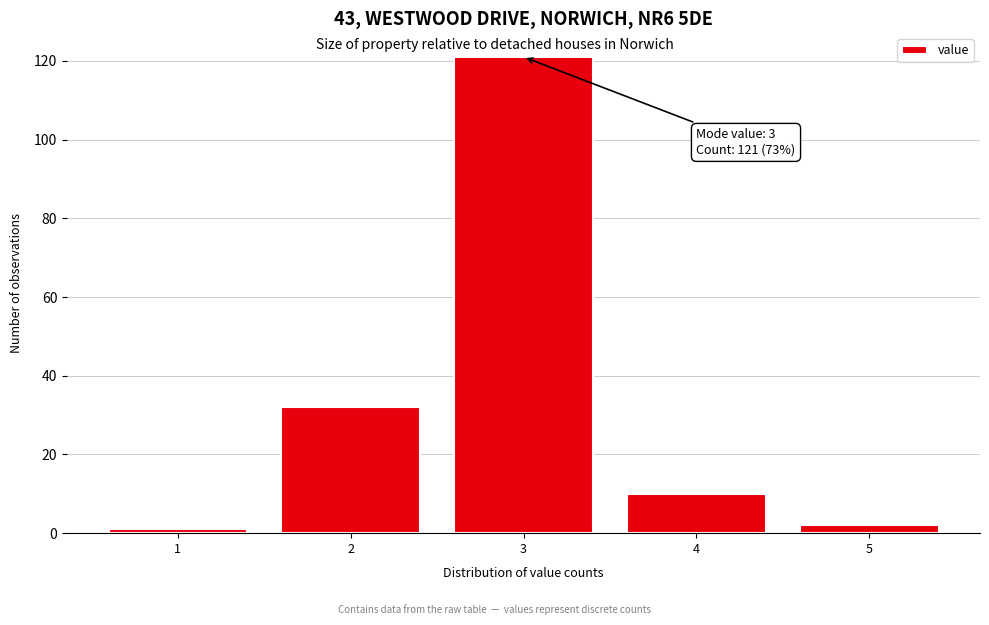

Reading left to right, list all the values displayed in this chart.

1	32	121	10	2